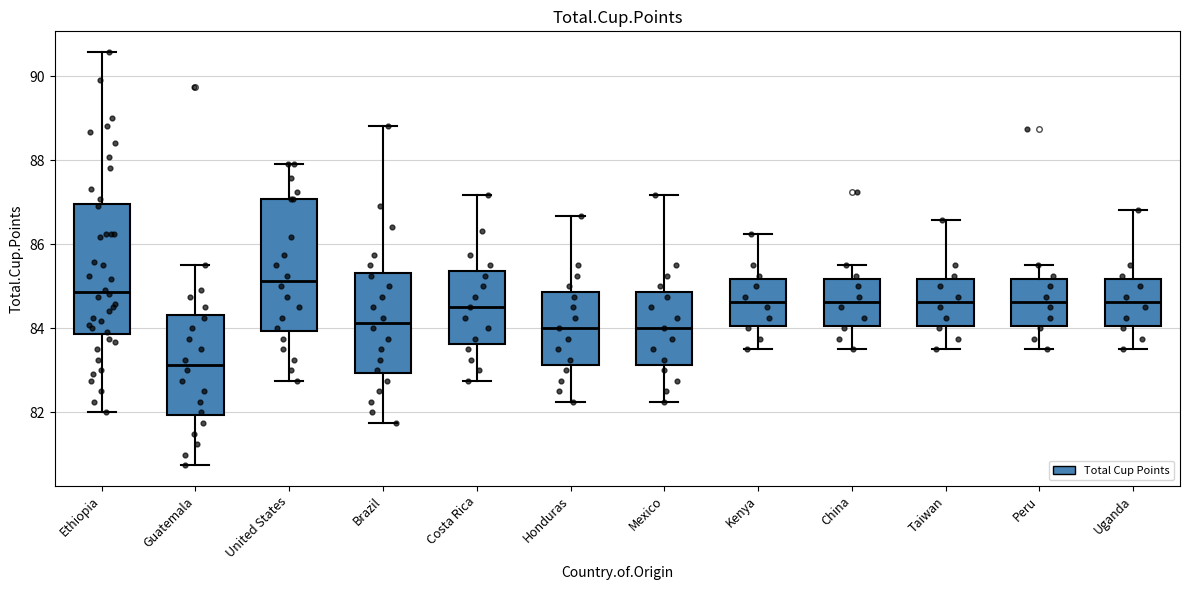

Where is the lower edge of the box for China on the y-axis? The values are not printed on the chart, so give them approximately, as read against the axis.

84.0